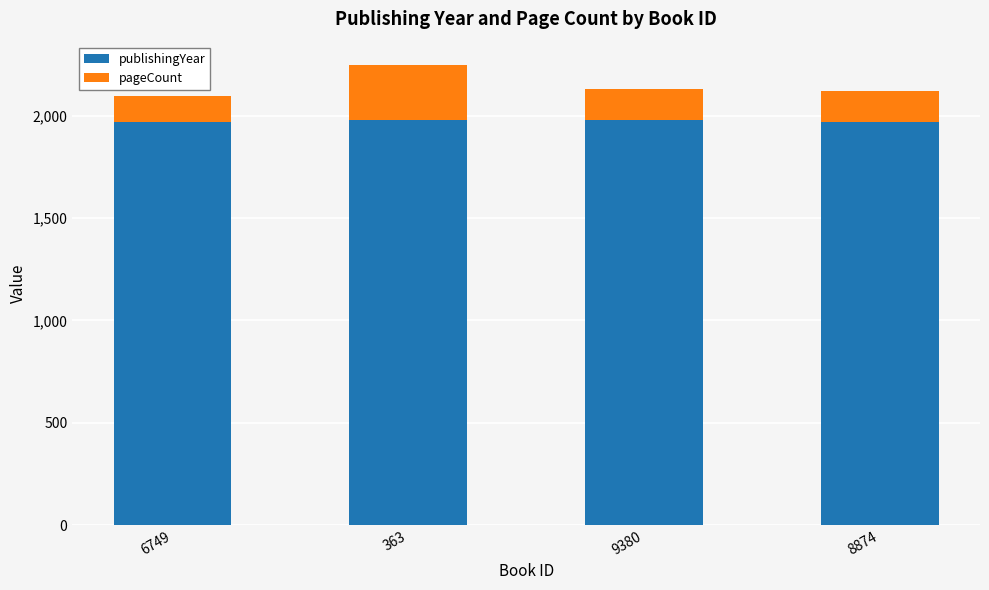

What is the highest value of the publishingYear series?

1980